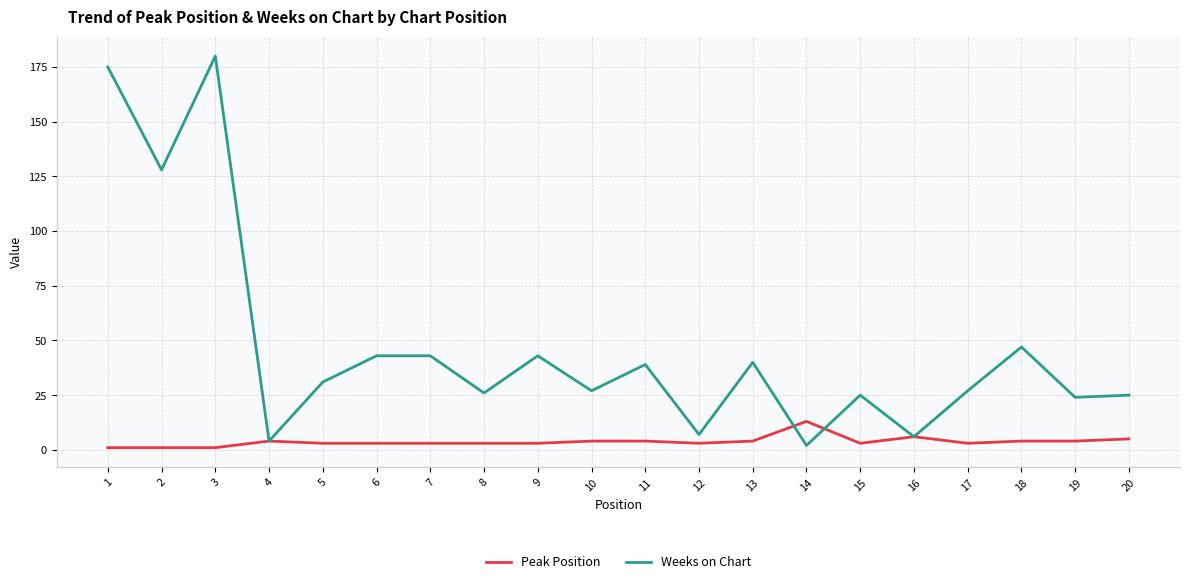

What are all the series names shown in the legend?

Peak Position, Weeks on Chart